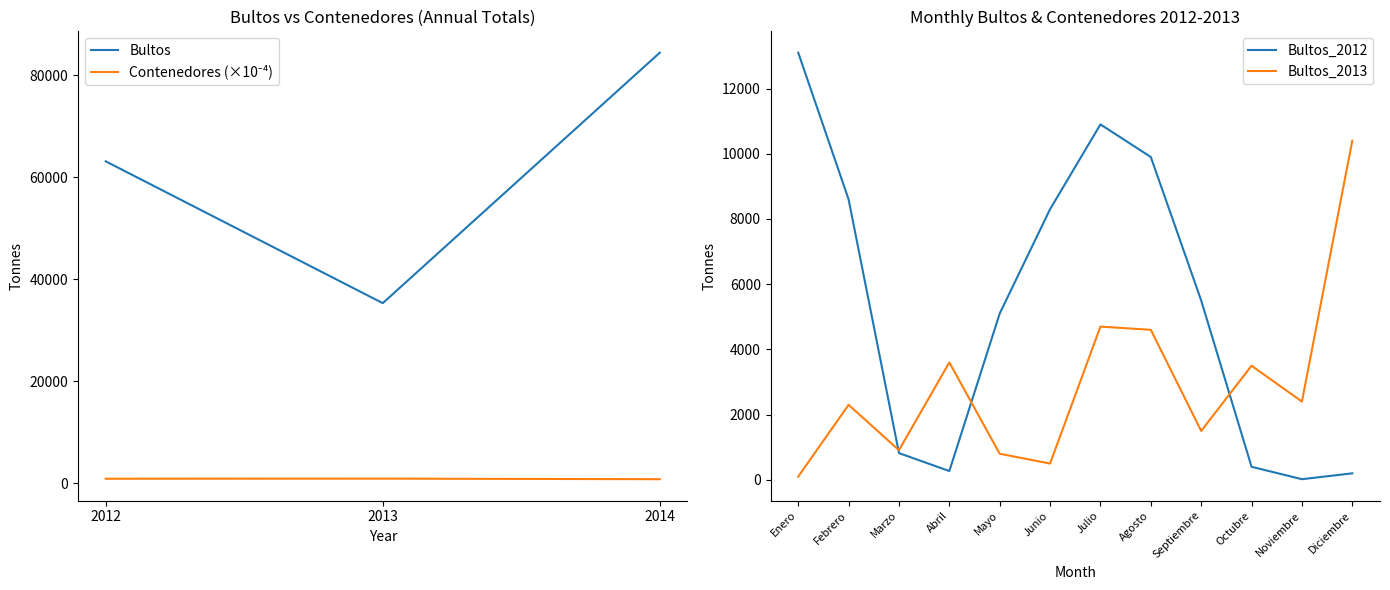

Reading right to left, what are all the values shown in this chart?

Bultos: 84410.0	35310.0	63110.0
Contenedores: 806.1	914.1	894.9